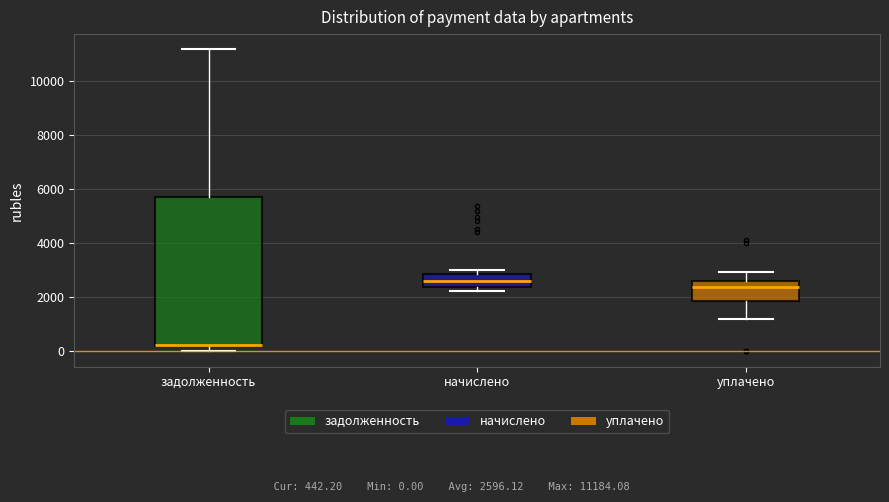

Reading left to right, transcribe this box plot: for each box, give where its median line is, the range the box spans, and where its two whiskers end, as read against the y-axis. The values are not printed on the chart, so give them approximately, as read against the axis.

задолженность: median 200 (drawn on the box's lower edge), box 200 to 5800, whiskers 0 to 11200
начислено: median 2600, box 2400 to 2800, whiskers 2200 to 3000
уплачено: median 2400, box 1800 to 2600, whiskers 1200 to 3000